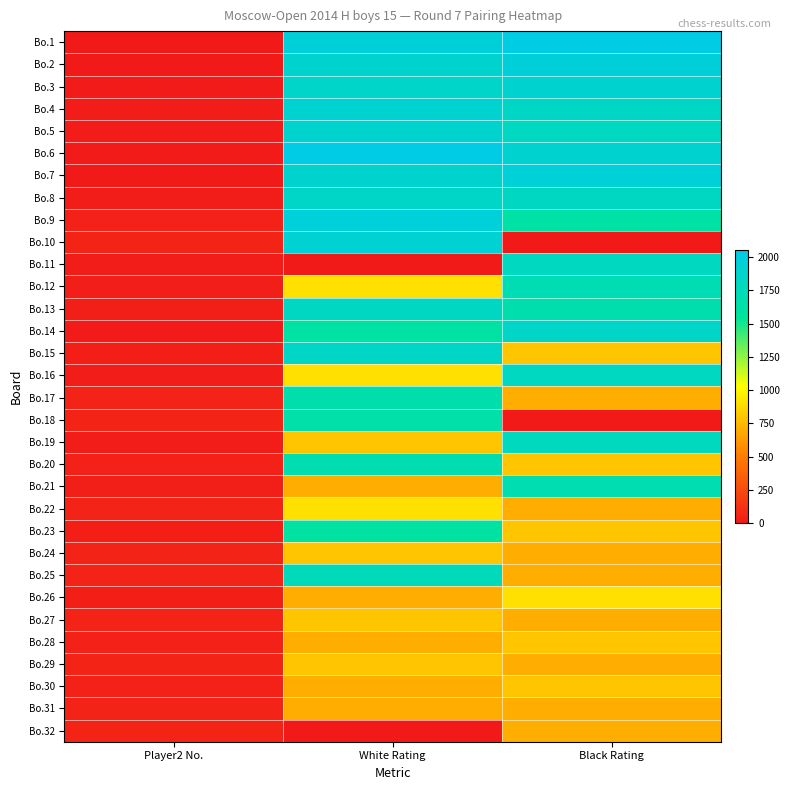

Which category has the lowest value across all series?

Black Rating